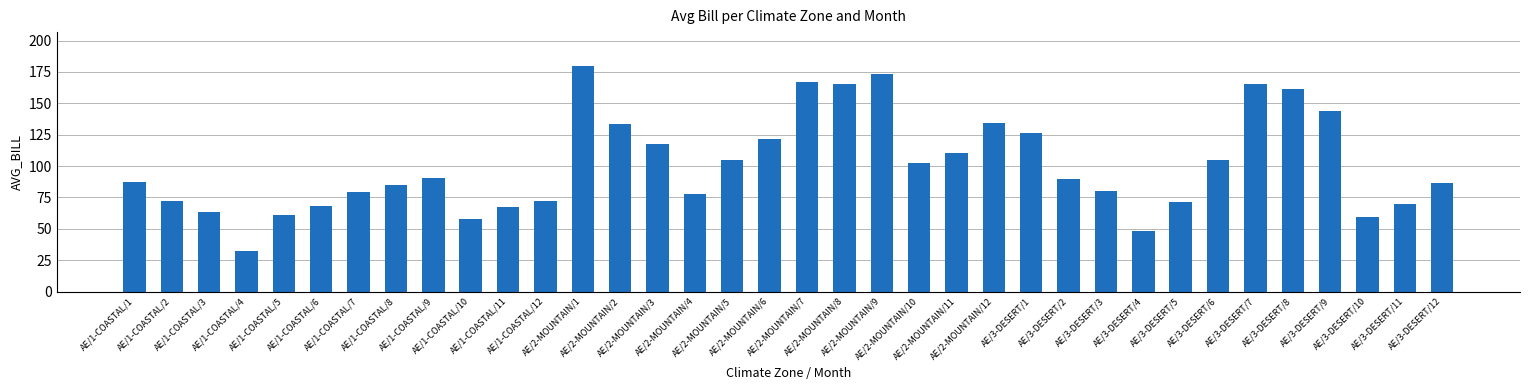

What is the minimum value shown in the chart?

32.5